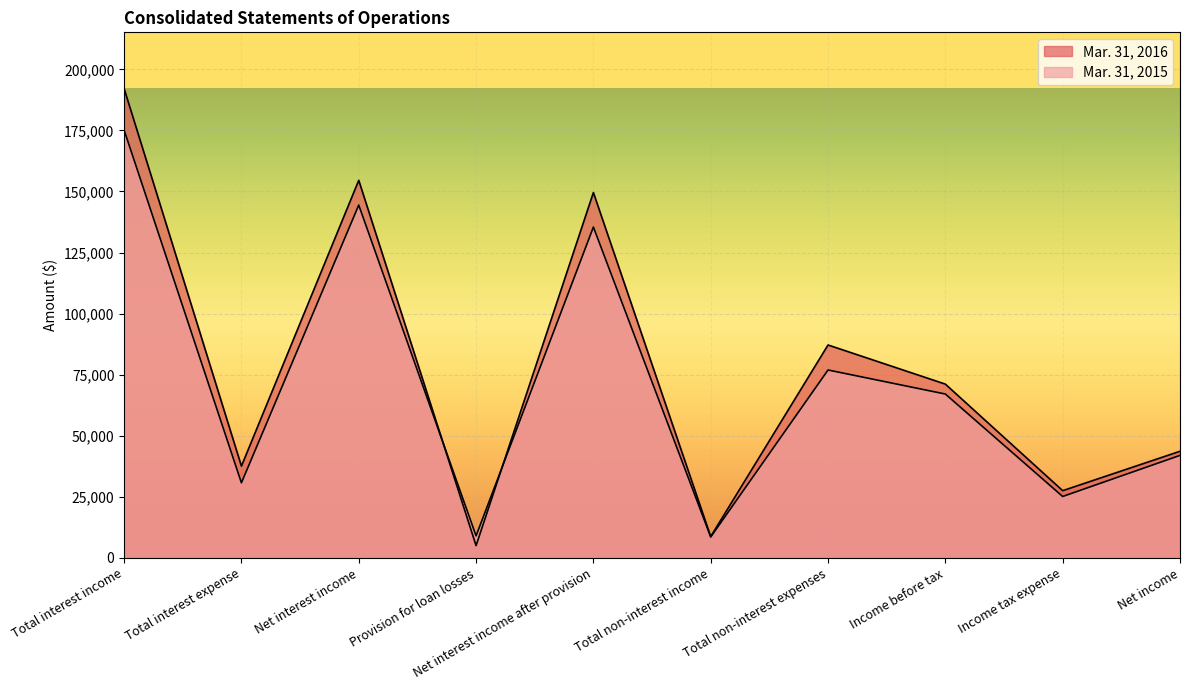

Rank the series by their maximum value, from lowest to highest.

Mar. 31, 2015, Mar. 31, 2016